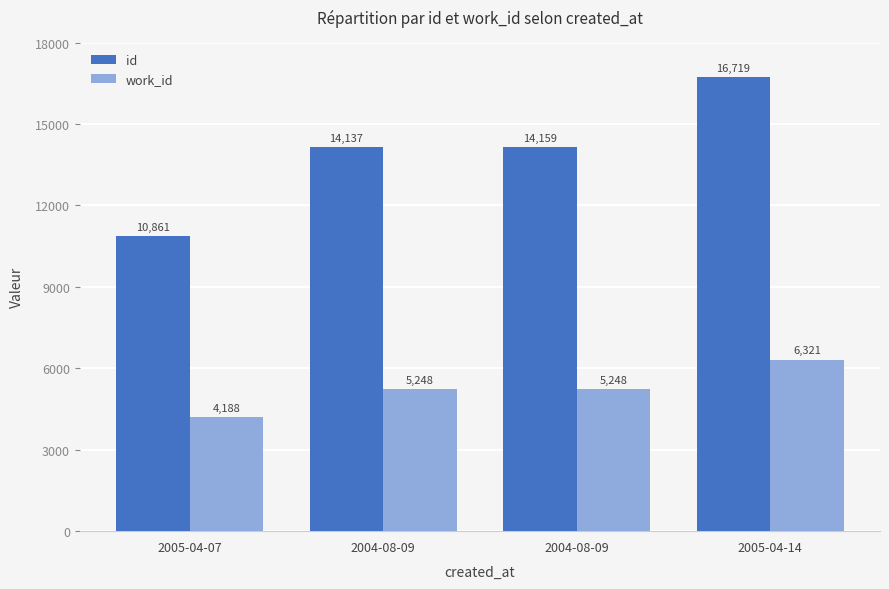

How many bars are there in each group?

2